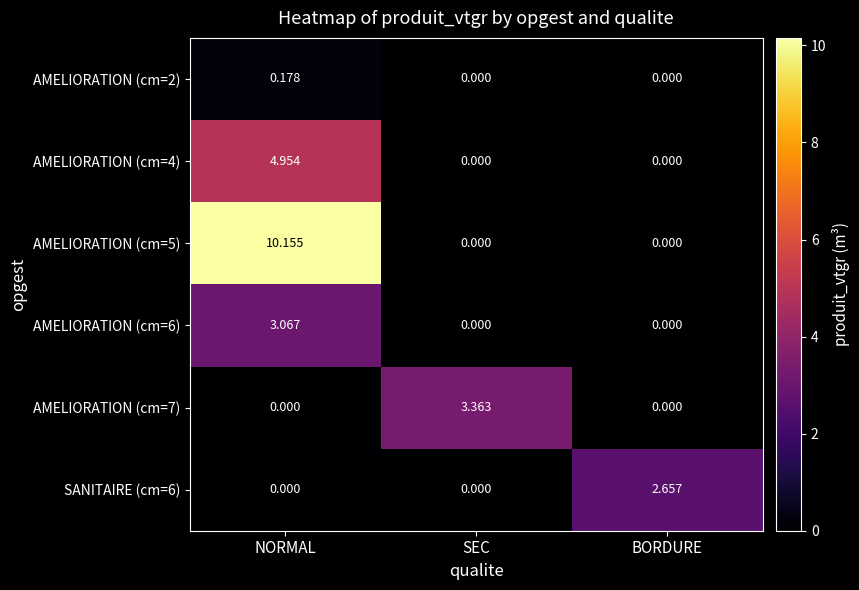

At how many categories does at least one series exceed 1?

3